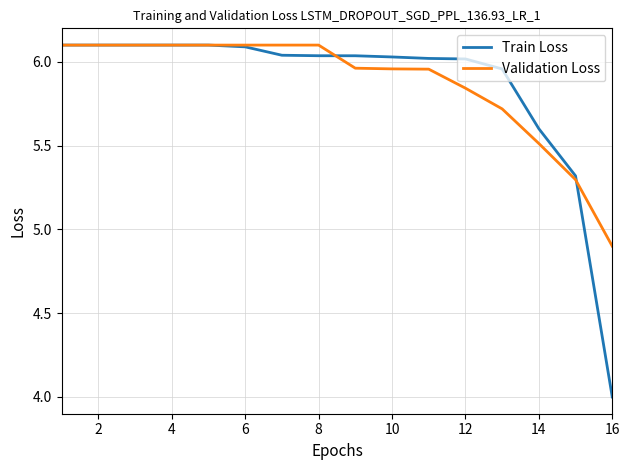

Does the chart have visible grid lines?

Yes